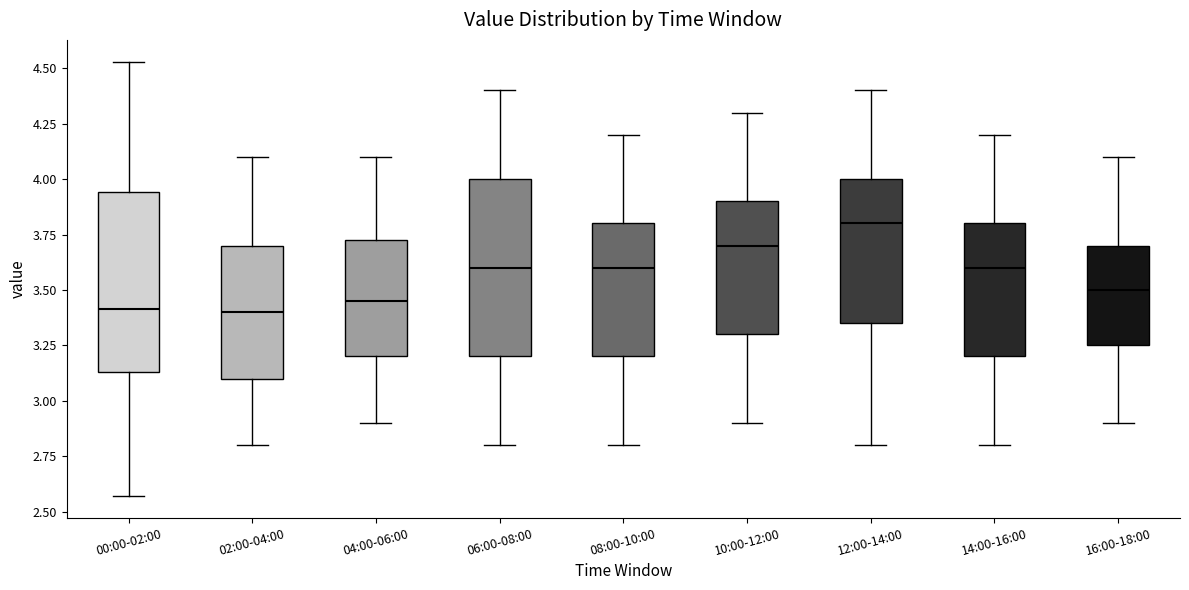

Reading left to right, read every box against the y-axis: the position of its median line, the range the box covers, and the ends of its whiskers. The values are not printed on the chart, so give them approximately, as read against the axis.

00:00-02:00: median 3.40, box 3.15 to 3.95, whiskers 2.55 to 4.55
02:00-04:00: median 3.40, box 3.10 to 3.70, whiskers 2.80 to 4.10
04:00-06:00: median 3.45, box 3.20 to 3.75, whiskers 2.90 to 4.10
06:00-08:00: median 3.60, box 3.20 to 4.00, whiskers 2.80 to 4.40
08:00-10:00: median 3.60, box 3.20 to 3.80, whiskers 2.80 to 4.20
10:00-12:00: median 3.70, box 3.30 to 3.90, whiskers 2.90 to 4.30
12:00-14:00: median 3.80, box 3.35 to 4.00, whiskers 2.80 to 4.40
14:00-16:00: median 3.60, box 3.20 to 3.80, whiskers 2.80 to 4.20
16:00-18:00: median 3.50, box 3.25 to 3.70, whiskers 2.90 to 4.10